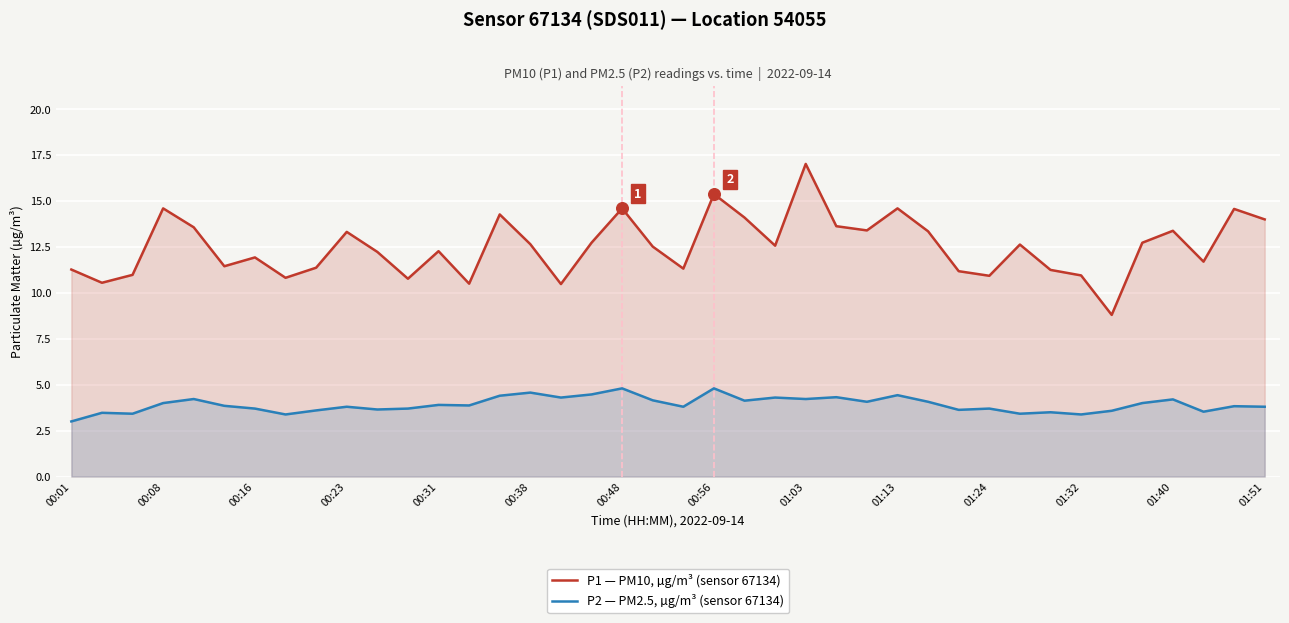

Which series has the largest total across all categories?

P1 — PM10, µg/m³ (sensor 67134)